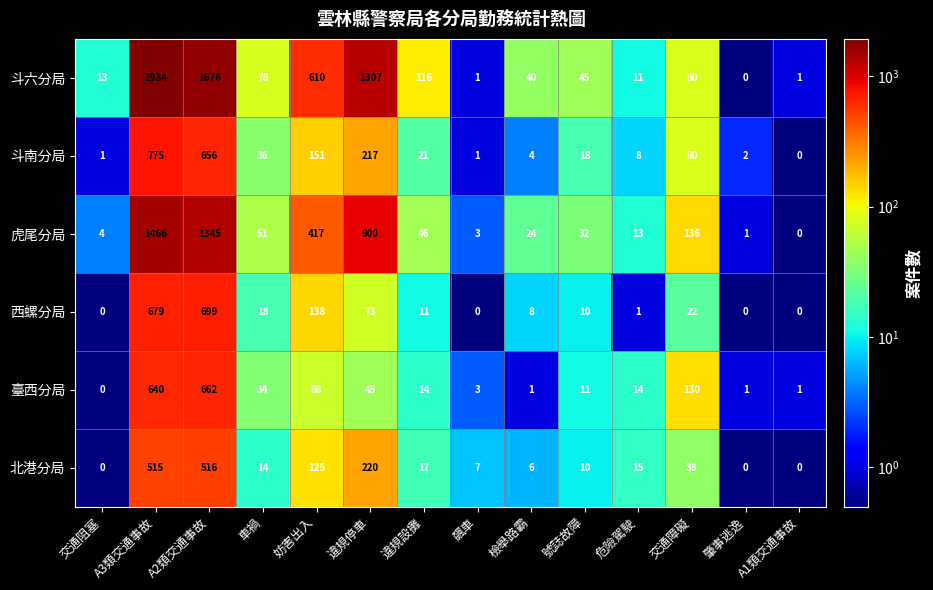

What is the maximum value shown in the chart?

1934